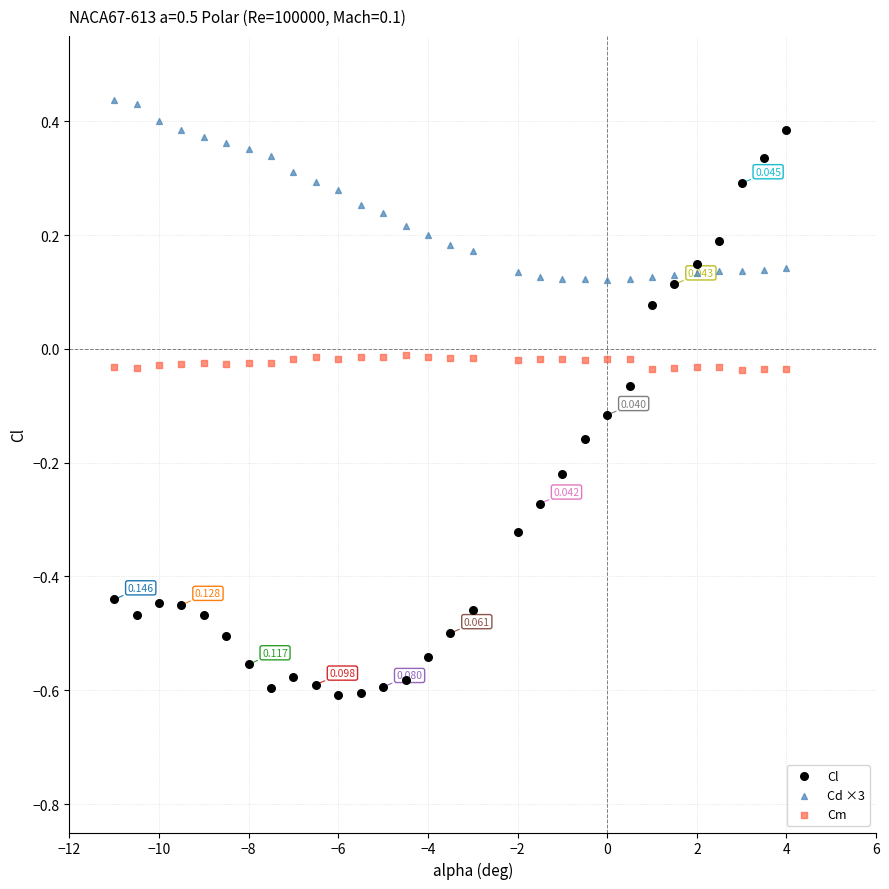

Which series reaches the maximum Y coordinate?

Cd ×3